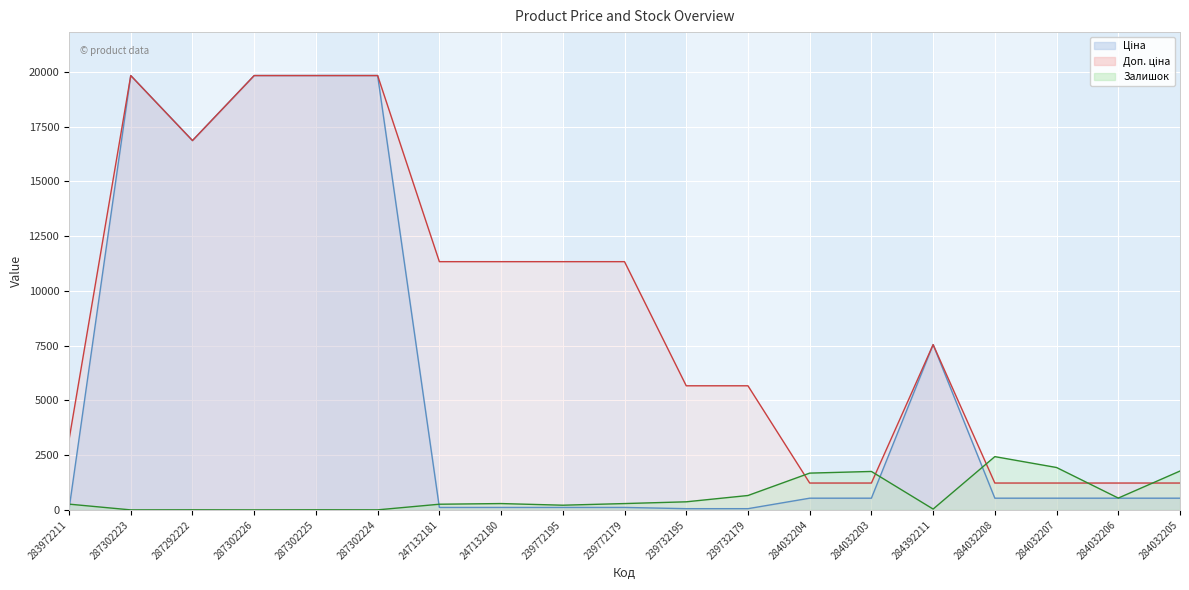

List the series in order of their overall mean, highest first.

Доп. ціна, Ціна, Залишок